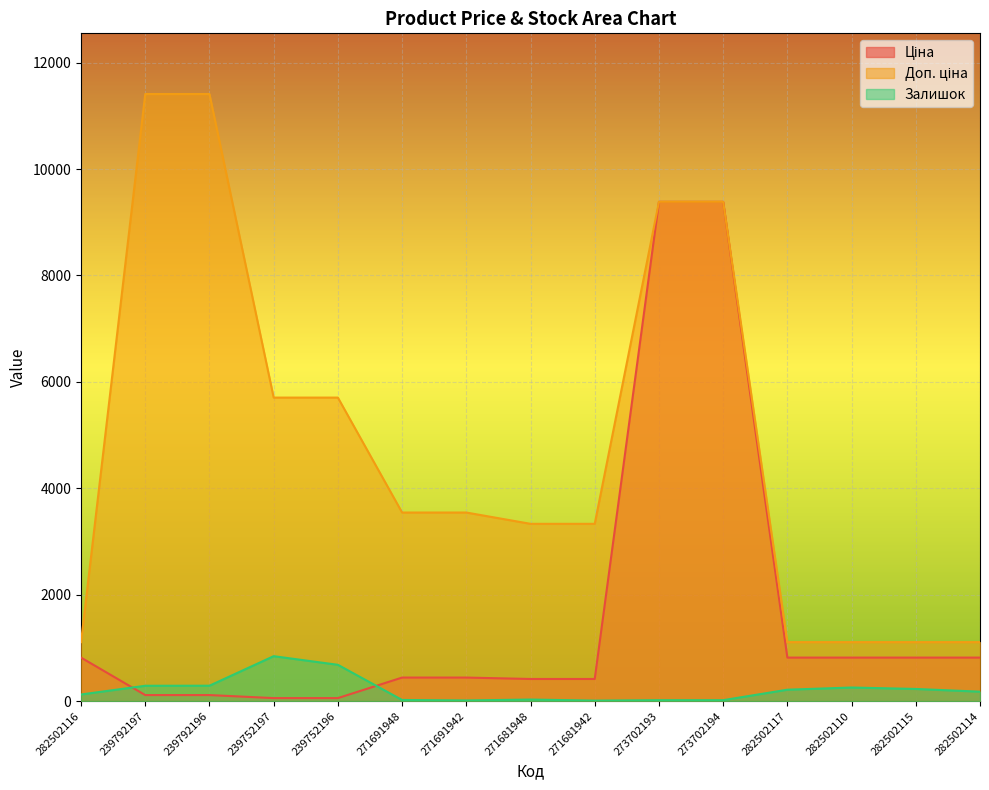

The Залишок series shows 125.0 at 282502116. True or false?

True